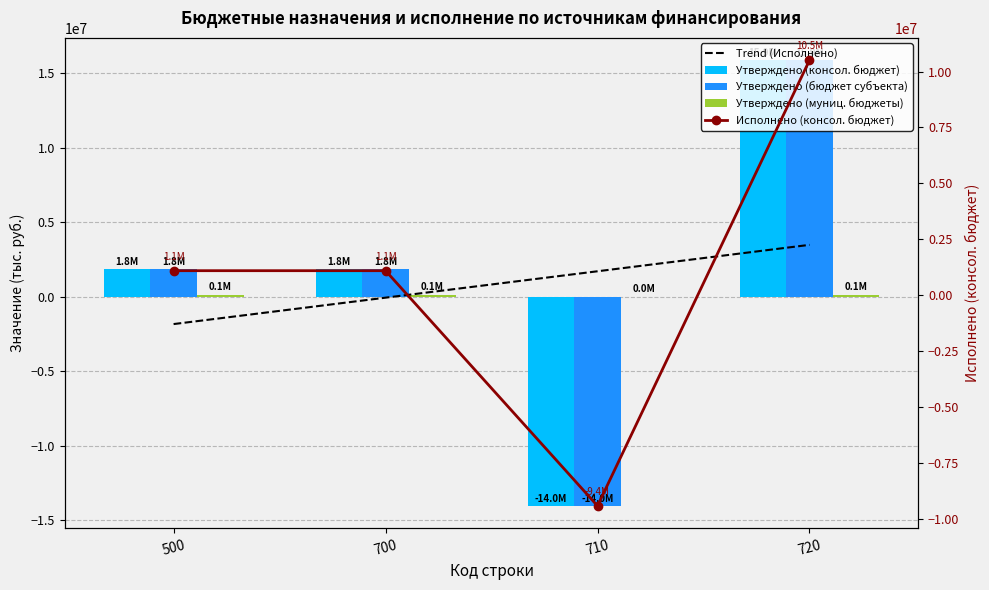

What is the spread (max minus min) of values at 500?

3674950.1